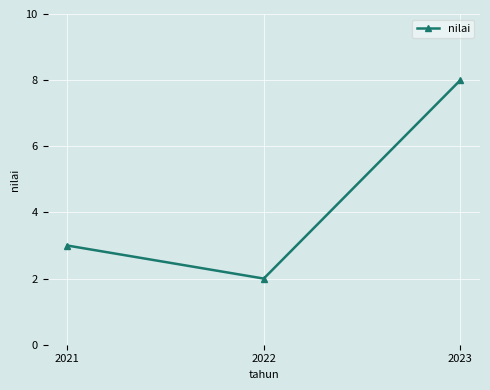

List the labels in order of value, largest first.

2023, 2021, 2022